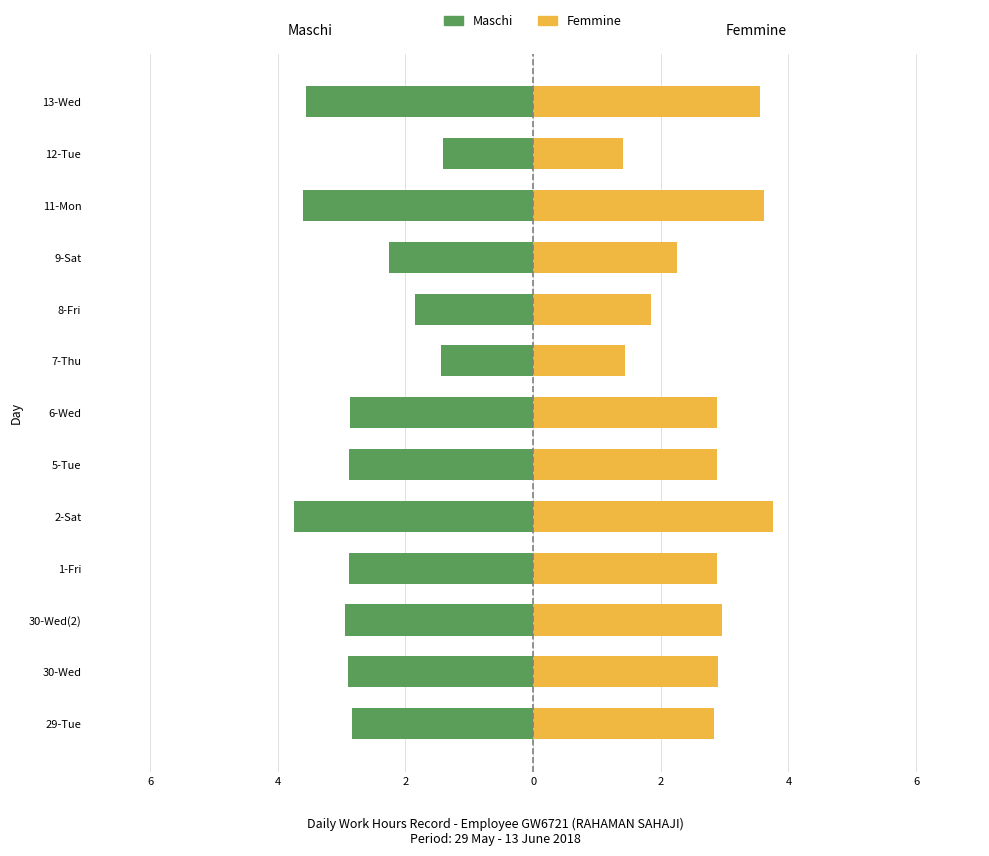

What are all the series names shown in the legend?

Maschi, Femmine